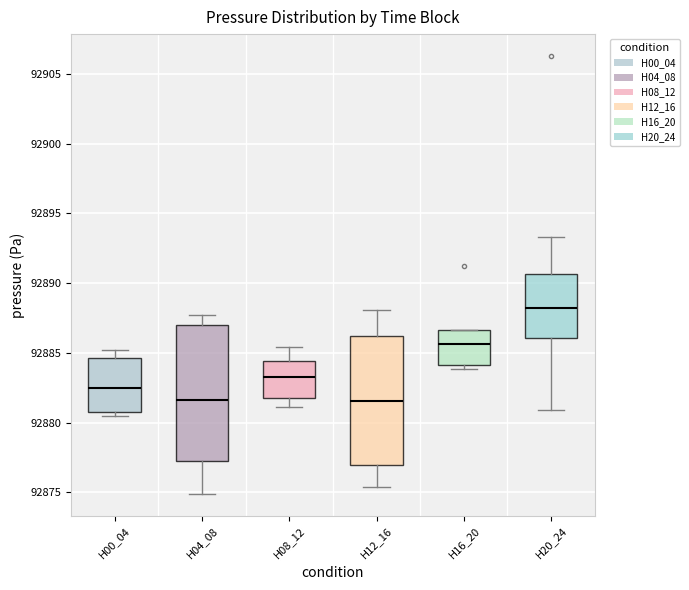

Reading left to right, read every box against the y-axis: the position of its median line, the range the box covers, and the ends of its whiskers. The values are not printed on the chart, so give them approximately, as read against the axis.

H00_04: median 92882.5, box 92881.0 to 92884.5, whiskers 92880.5 to 92885.0
H04_08: median 92881.5, box 92877.0 to 92887.0, whiskers 92875.0 to 92887.5
H08_12: median 92883.5, box 92881.5 to 92884.5, whiskers 92881.0 to 92885.5
H12_16: median 92881.5, box 92877.0 to 92886.0, whiskers 92875.5 to 92888.0
H16_20: median 92885.5, box 92884.0 to 92886.5, whiskers 92884.0 (just below the box's lower edge) to 92886.5
H20_24: median 92888.0, box 92886.0 to 92890.5, whiskers 92881.0 to 92893.5